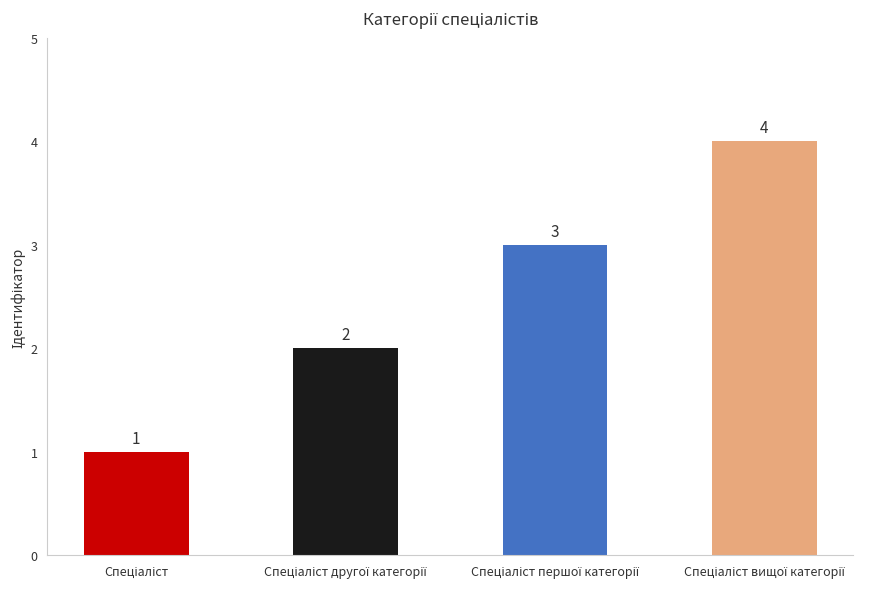

Is it true that the value at Спеціаліст is 1?

True